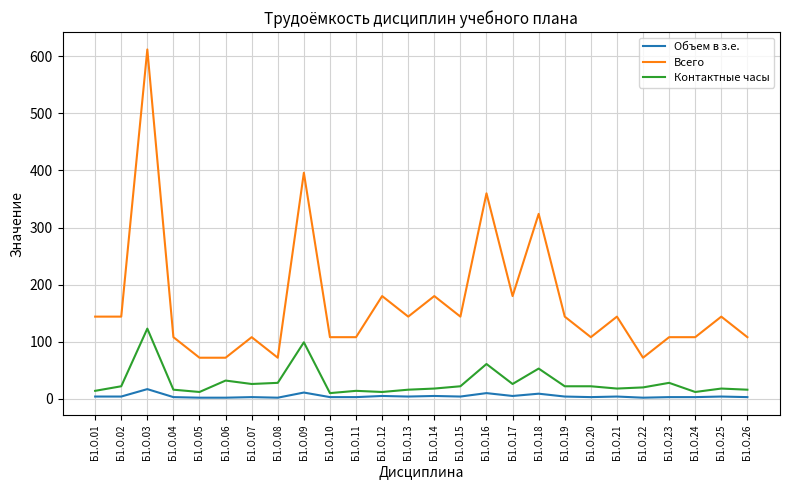

What is the sum of the Объем в з.е. values at Б1.О.14 and Б1.О.13?

9